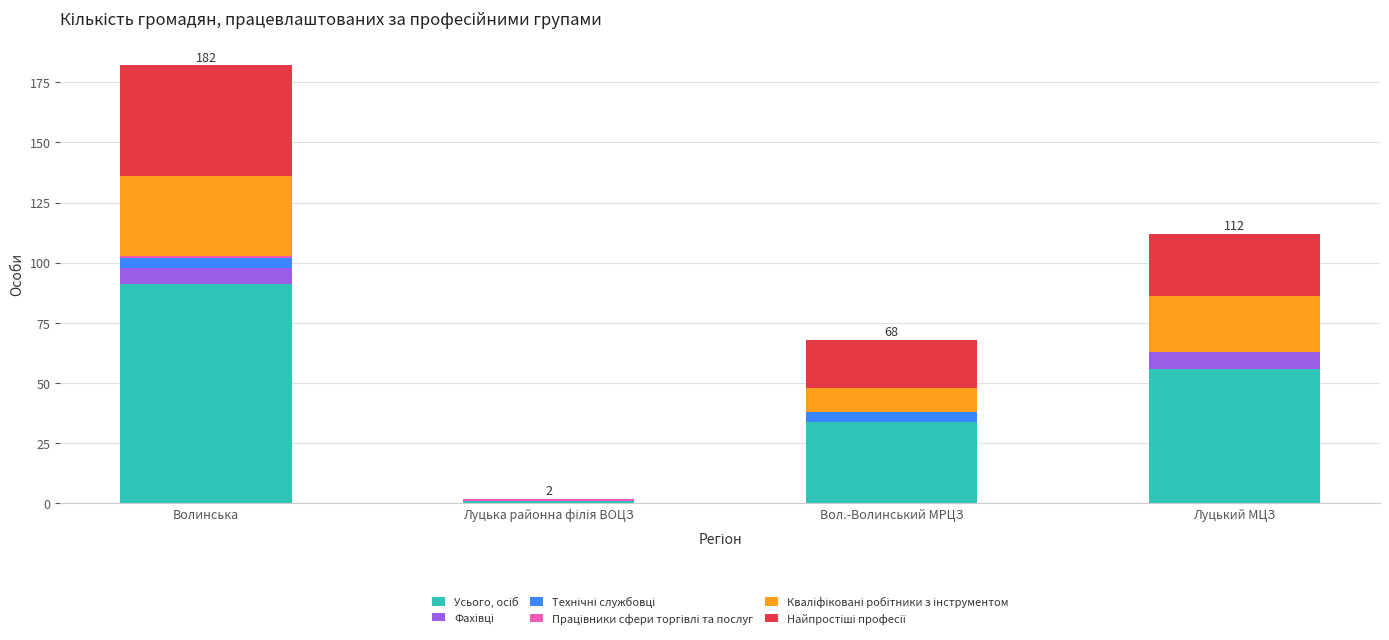

At which category is the sum across all series the highest?

Волинська